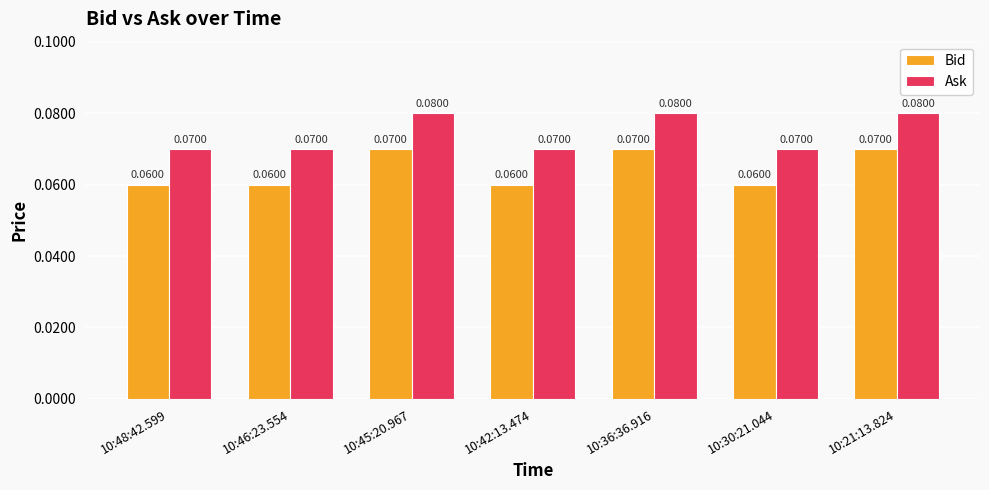

Which series has the largest total across all categories?

Ask